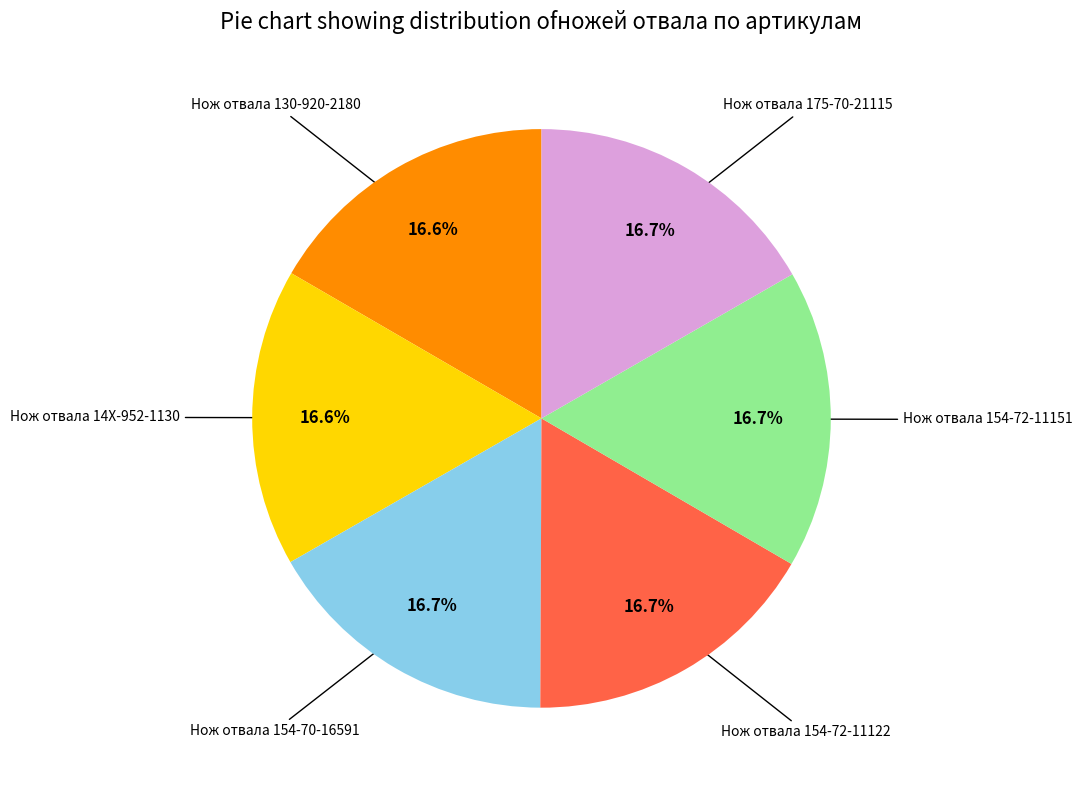

How many segments does this pie chart have?

6